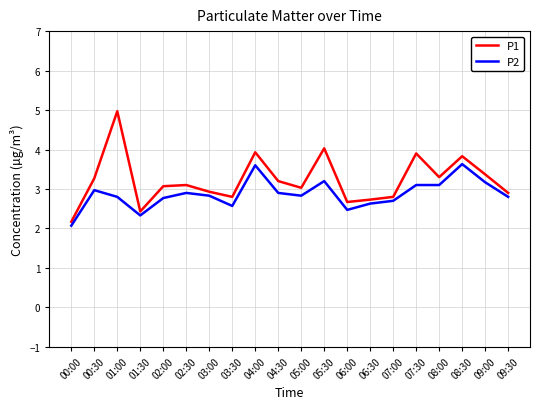

What position from the left is 04:30?

10